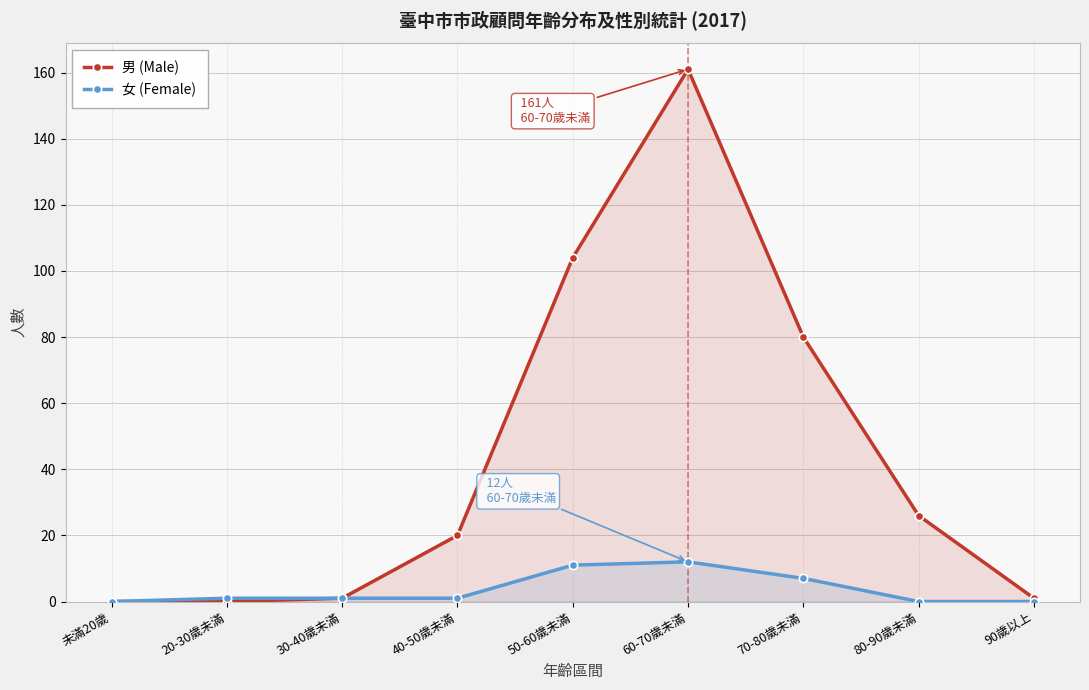

How many lines are shown in the chart?

2